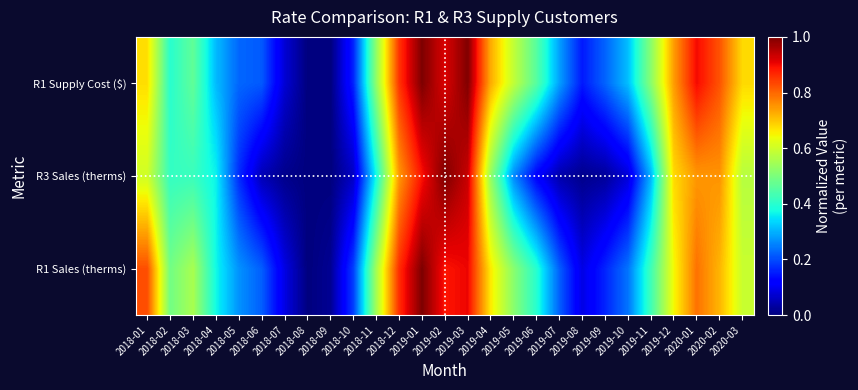

Reading left to right, extract all data points from this chart.

R1 Sales (therms): 2018-01=0.8	2018-02=0.5	2018-03=0.6	2018-04=0.4	2018-05=0.3	2018-06=0.2	2018-07=0.1	2018-08=0.0	2018-09=0.0	2018-10=0.2	2018-11=0.5	2018-12=0.9	2019-01=1.0	2019-02=0.9	2019-03=0.9	2019-04=0.7	2019-05=0.5	2019-06=0.4	2019-07=0.2	2019-08=0.1	2019-09=0.2	2019-10=0.2	2019-11=0.4	2019-12=0.6	2020-01=0.8	2020-02=0.7	2020-03=0.6
R3 Sales (therms): 2018-01=0.6	2018-02=0.4	2018-03=0.4	2018-04=0.4	2018-05=0.2	2018-06=0.0	2018-07=0.0	2018-08=0.0	2018-09=0.0	2018-10=0.1	2018-11=0.4	2018-12=0.7	2019-01=0.9	2019-02=1.0	2019-03=0.9	2019-04=0.5	2019-05=0.3	2019-06=0.1	2019-07=0.0	2019-08=0.0	2019-09=0.0	2019-10=0.1	2019-11=0.3	2019-12=0.7	2020-01=0.7	2020-02=0.8	2020-03=0.6
R1 Supply Cost ($): 2018-01=0.7	2018-02=0.4	2018-03=0.5	2018-04=0.3	2018-05=0.2	2018-06=0.2	2018-07=0.1	2018-08=0.0	2018-09=0.0	2018-10=0.2	2018-11=0.5	2018-12=0.9	2019-01=1.0	2019-02=0.9	2019-03=1.0	2019-04=0.7	2019-05=0.6	2019-06=0.5	2019-07=0.3	2019-08=0.1	2019-09=0.2	2019-10=0.3	2019-11=0.5	2019-12=0.7	2020-01=0.9	2020-02=0.8	2020-03=0.7